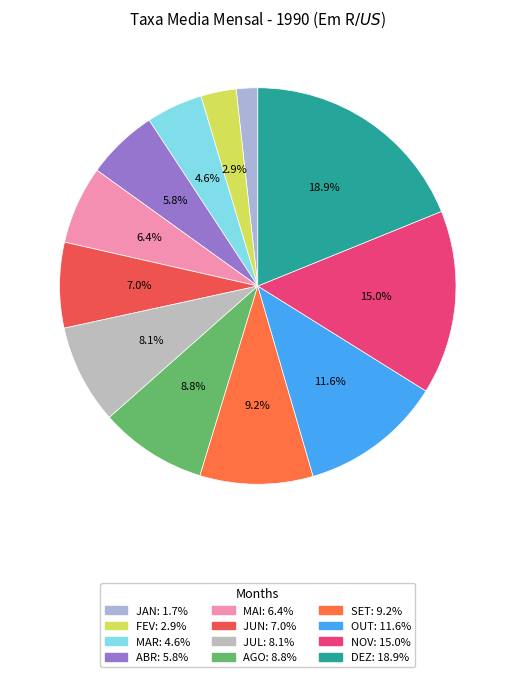

Does NOV represent more than half of the total?

No